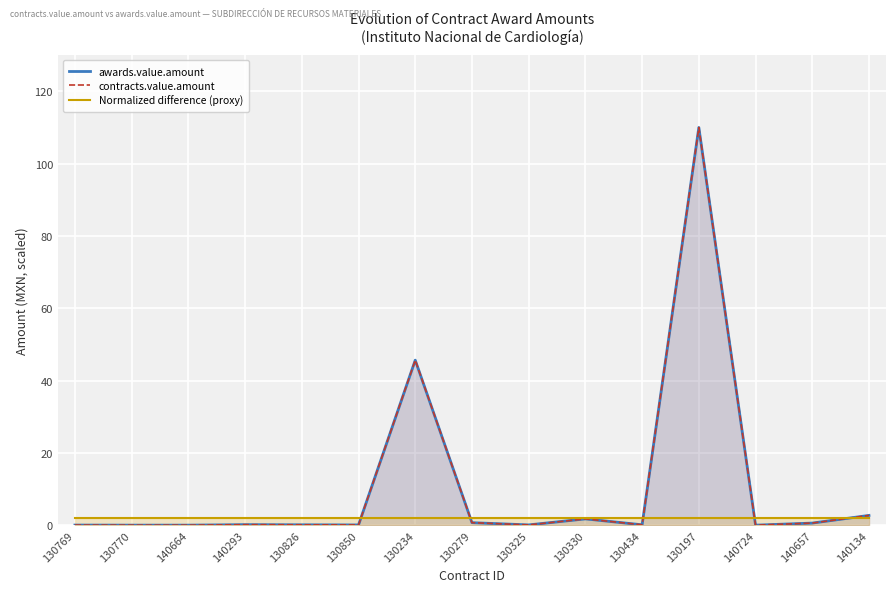

Between which two adjacent categories do Normalized difference (proxy) and awards.value.amount first intersect?

130850 and 130234